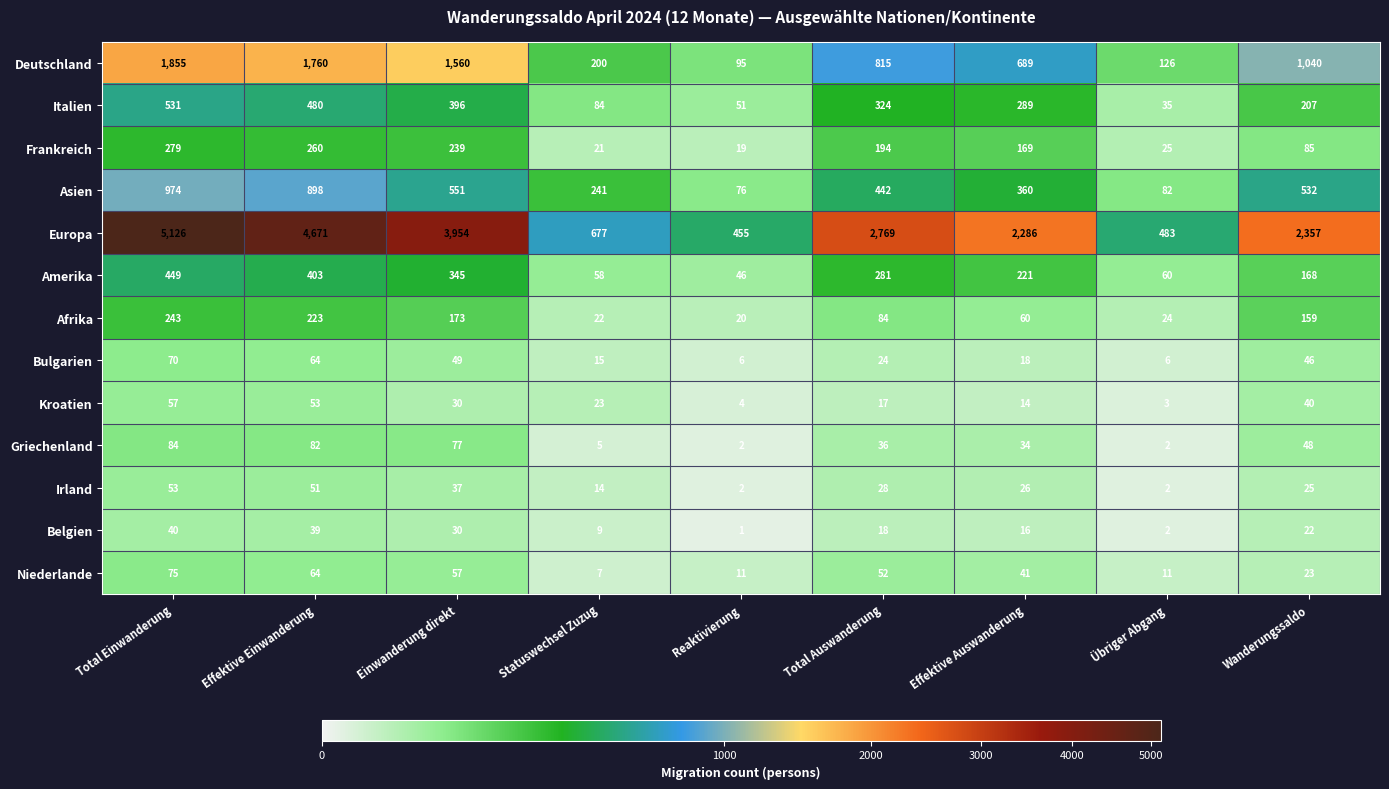

True or false: Asien has a value of 430 at Statuswechsel Zuzug.

False